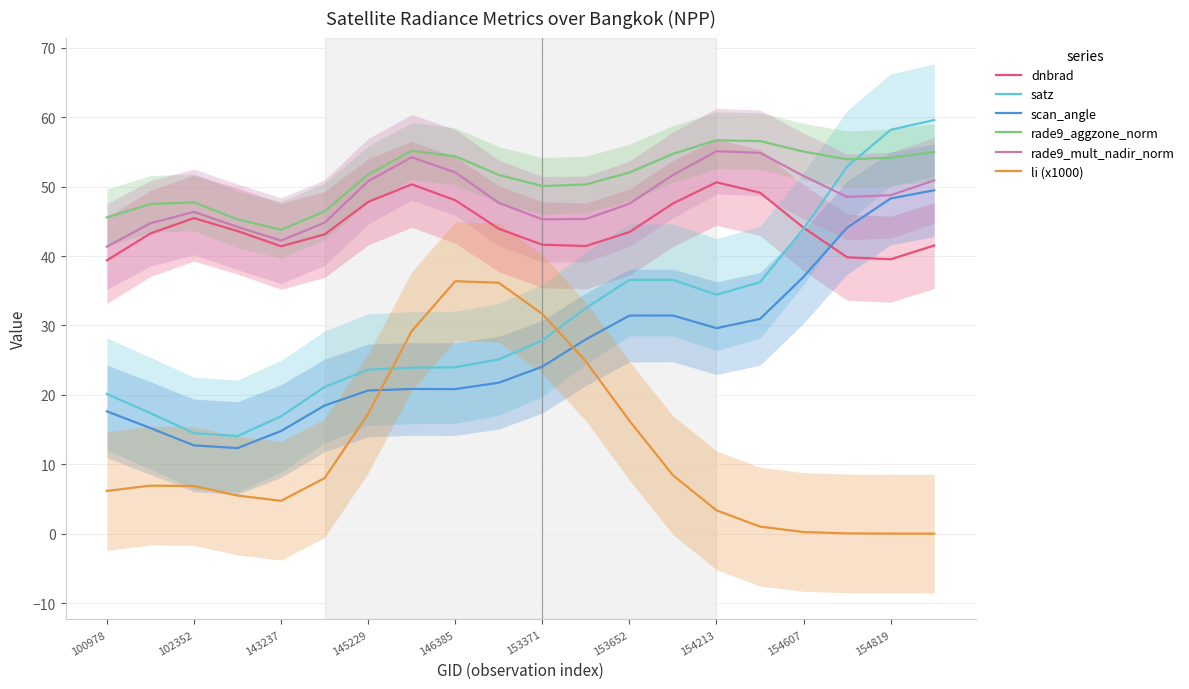

What is the minimum value for rade9_mult_nadir_norm?

41.3